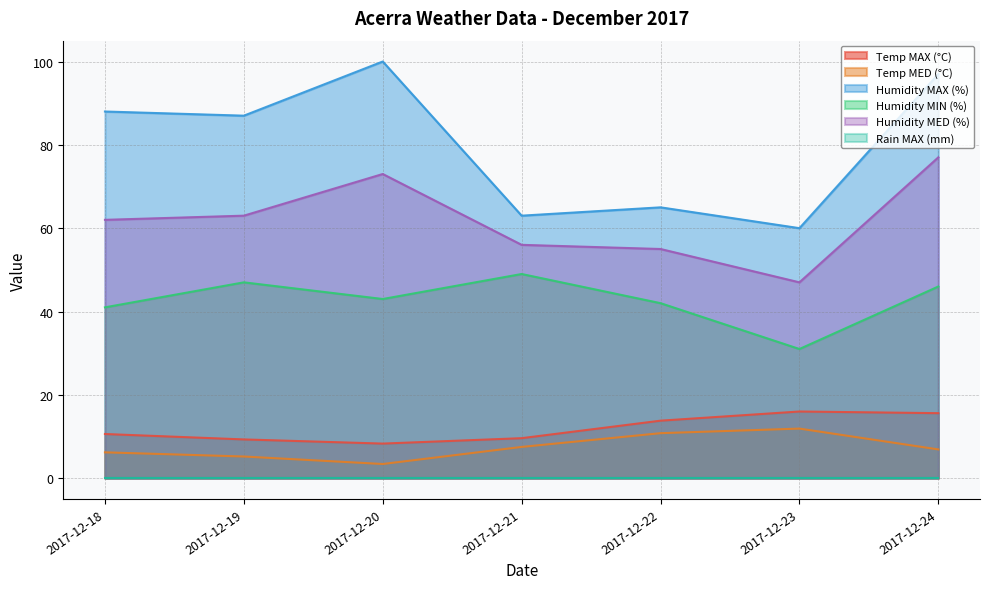

Between 2017-12-22 and 2017-12-24, which series saw the biggest shift?

Humidity MAX (%)